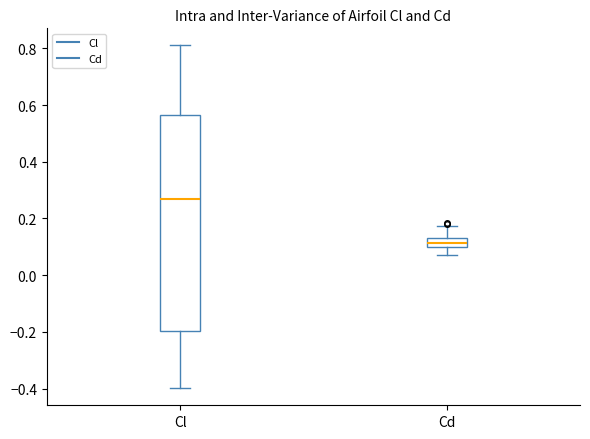

Which box is the tallest, from its lower edge to its upper edge?

Cl